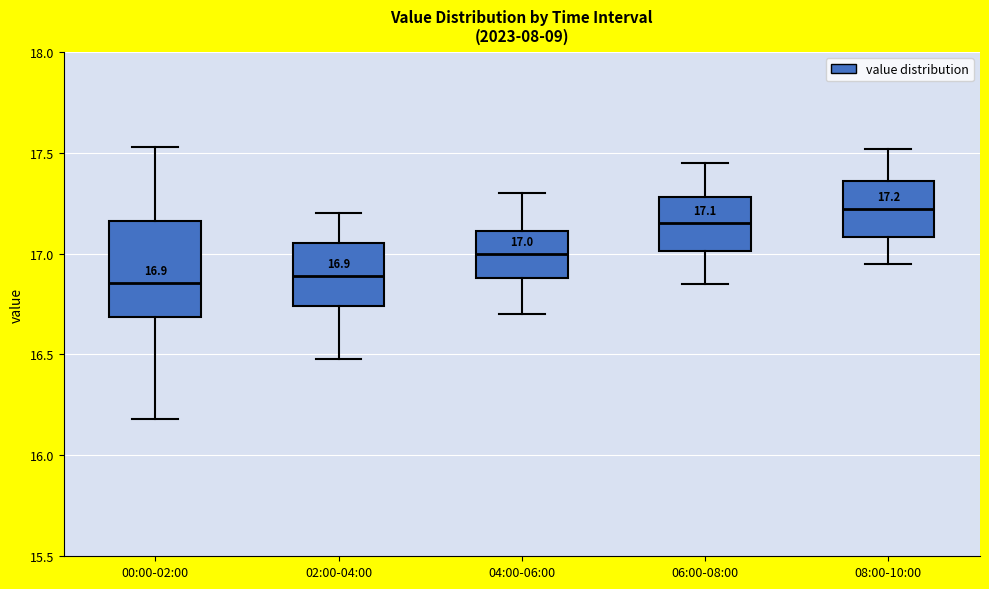

Which box is the tallest, from its lower edge to its upper edge?

00:00-02:00